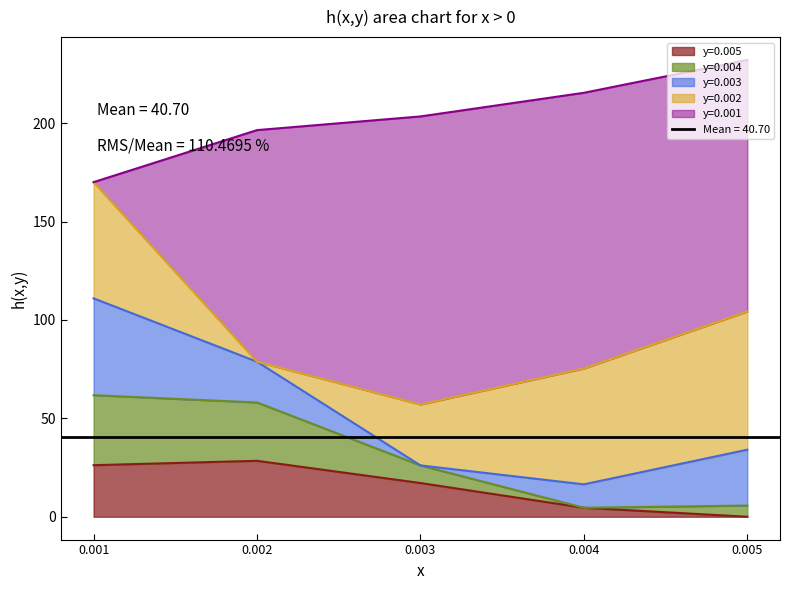

Count the number of categories in the chart.

5